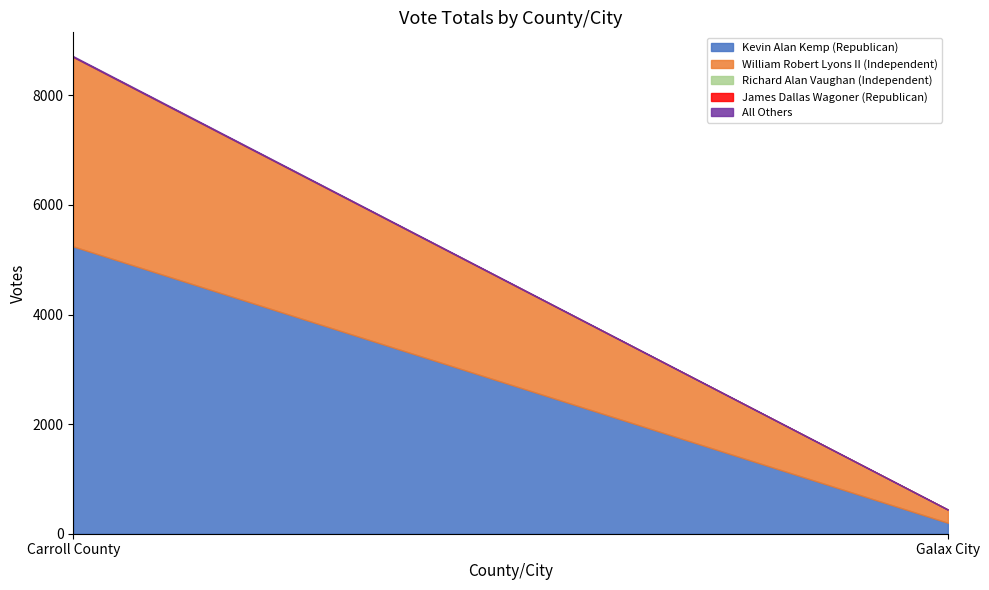

What is the difference between the Kevin Alan Kemp (Republican) values at Carroll County and Galax City?

5043